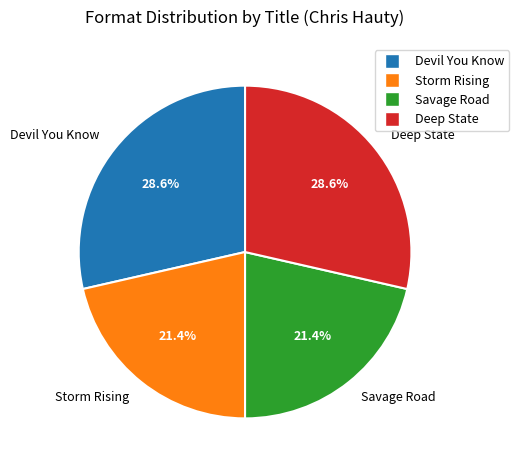

Is there a majority slice in this chart?

No